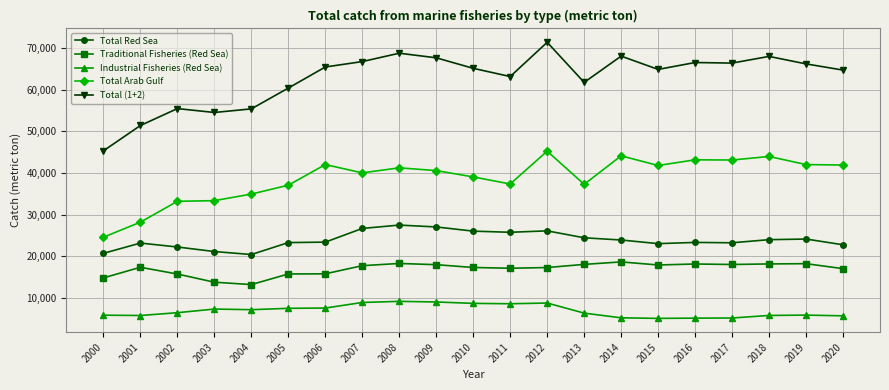

Where is Total (1+2) nearest to the value 58365?

2005